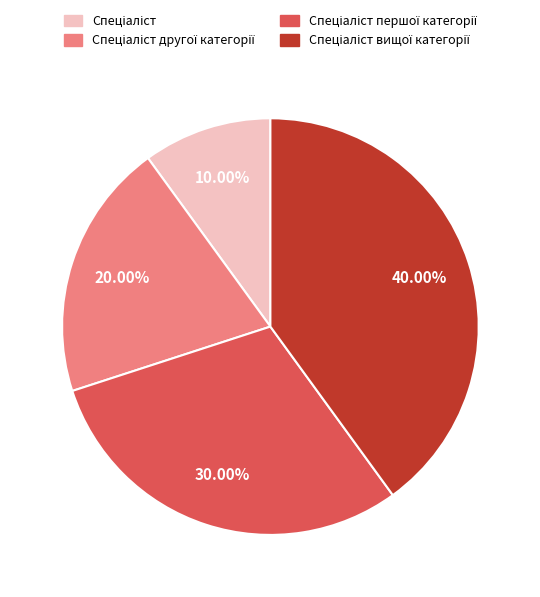

How many segments does this pie chart have?

4